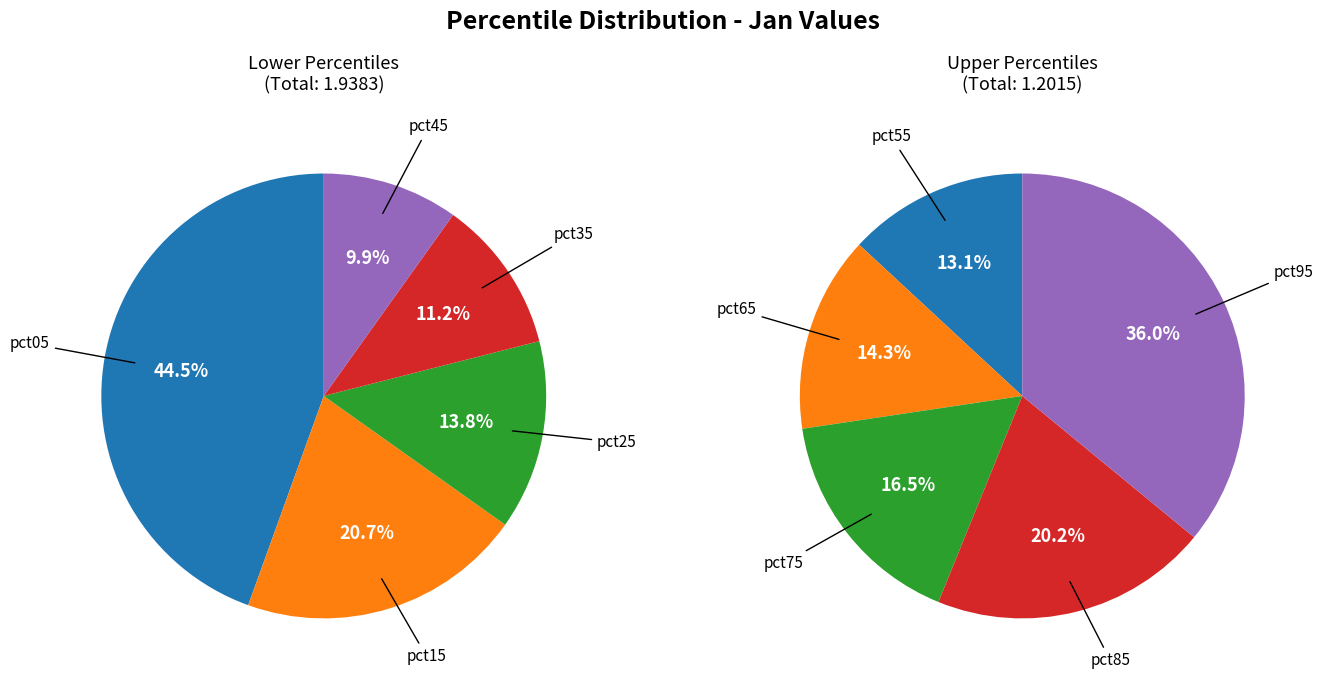

Which category has the smallest portion of the pie?

pct55